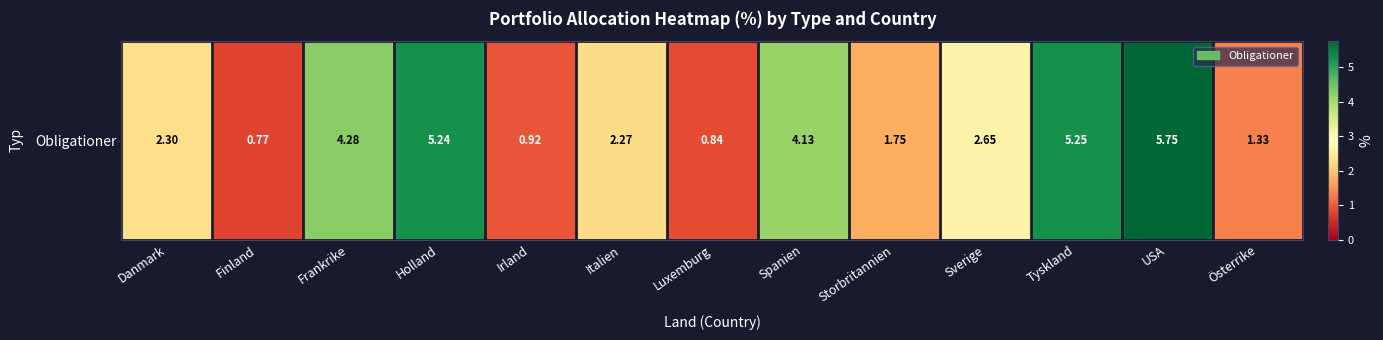

The chart shows a value of 4.0 at USA. True or false?

False